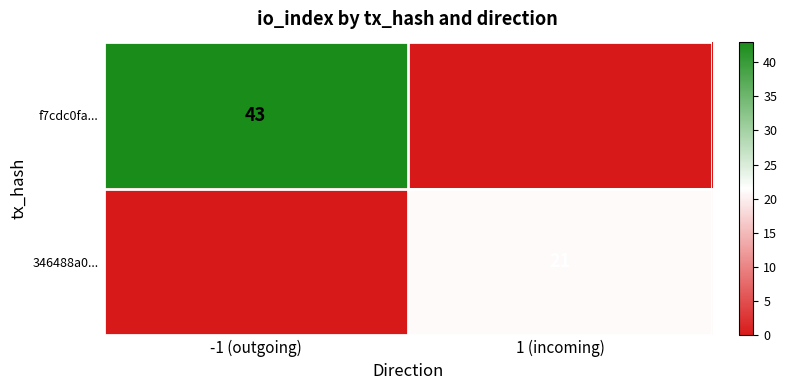

The value of f7cdc0fa... at -1 (outgoing) is 29. True or false?

False